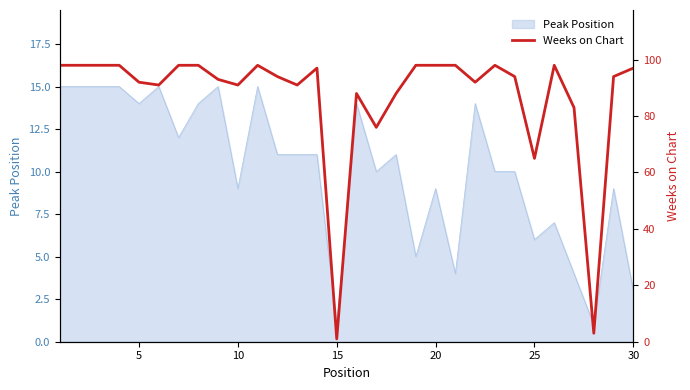

What is the maximum value for Peak Position?

15